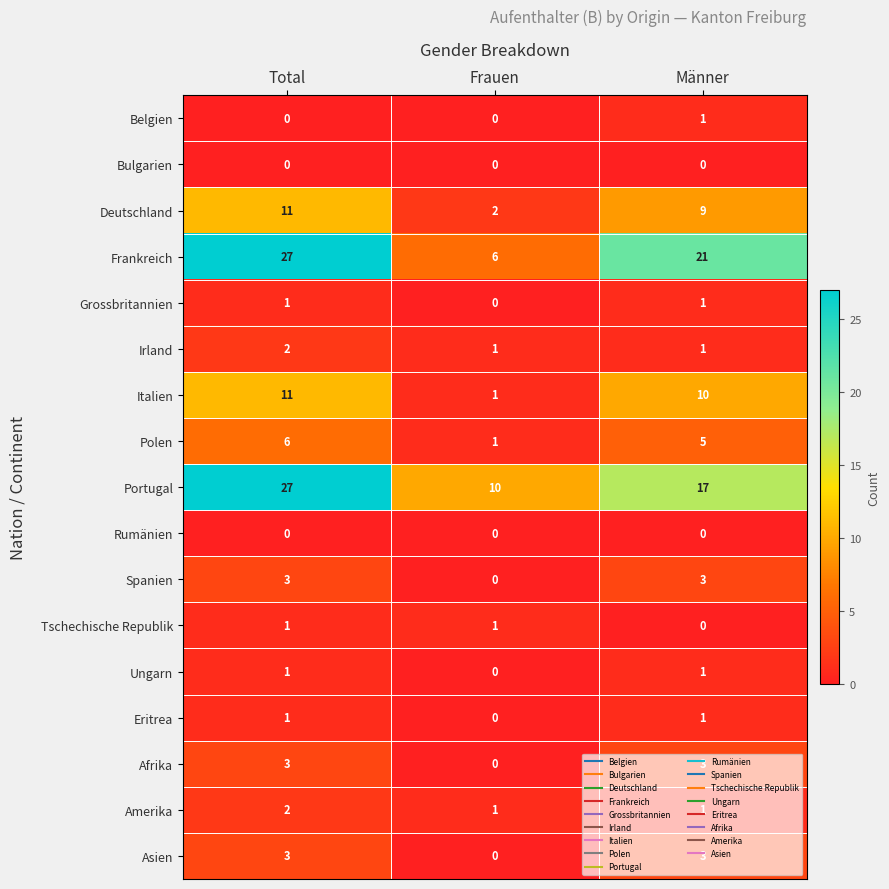

What is the difference between the Spanien values at Frauen and Männer?

3